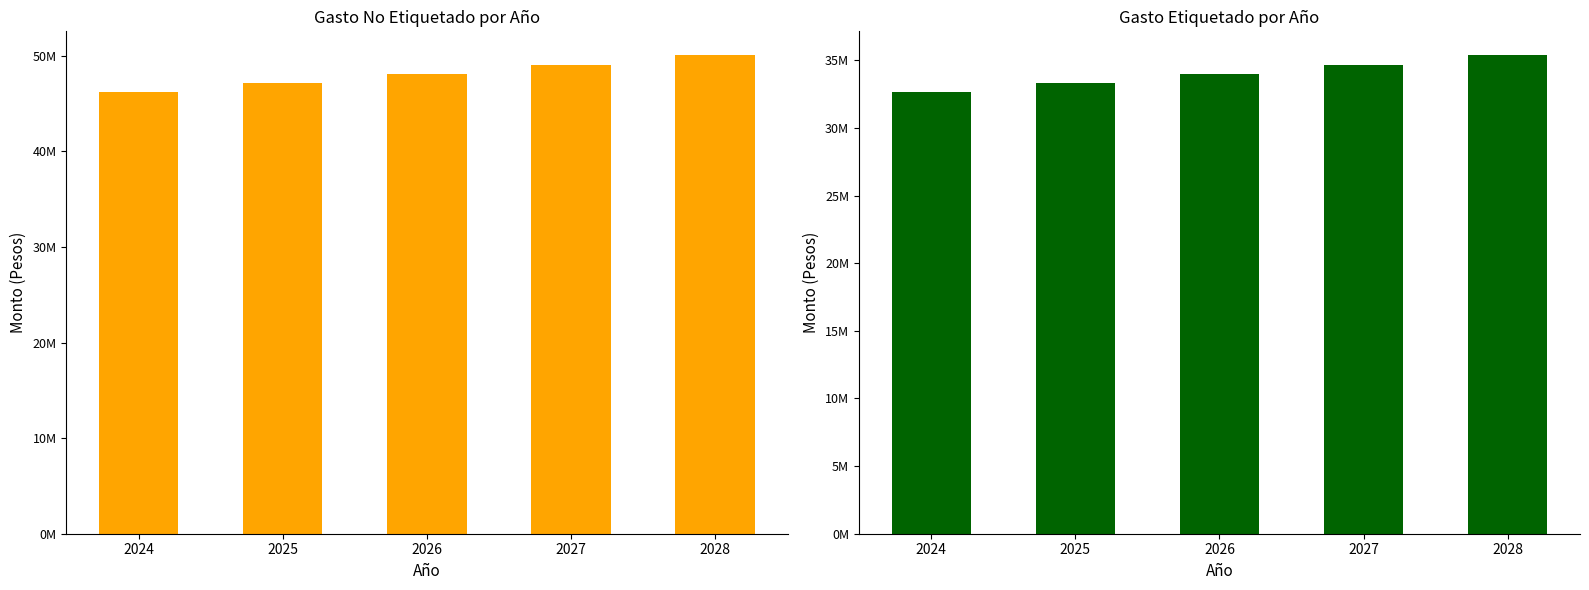

Which category has the highest value in the Gasto No Etiquetado series?

2028